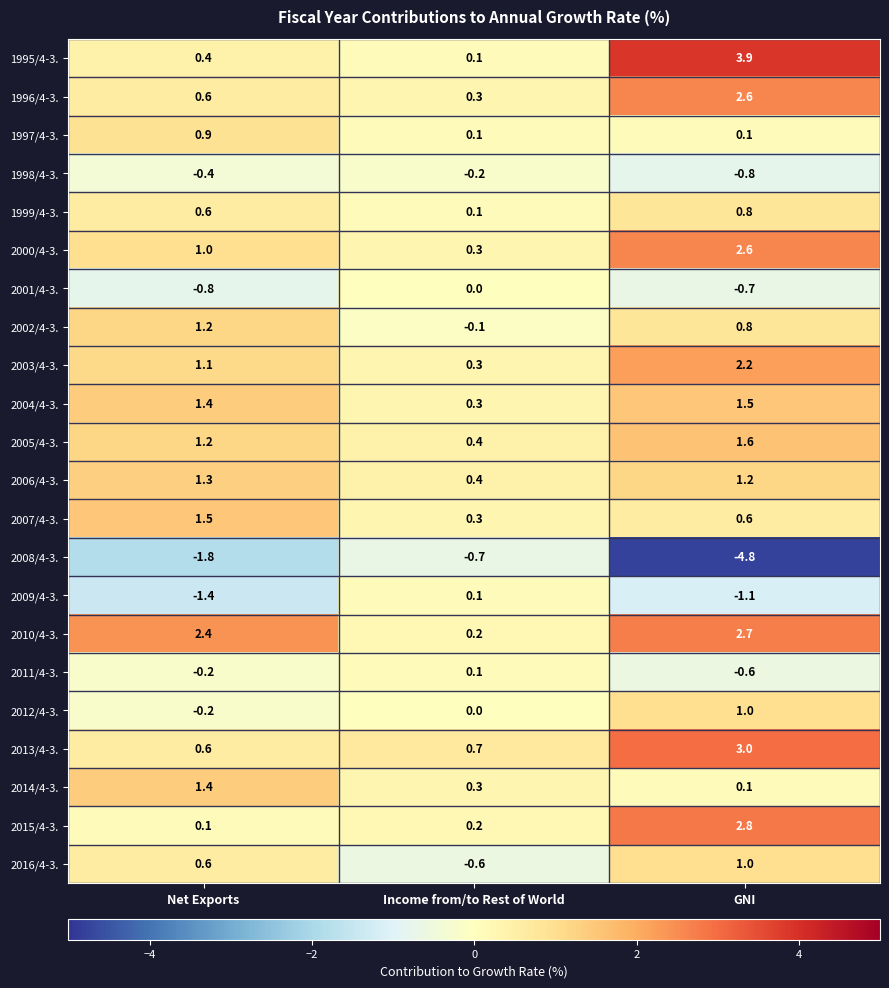

How many data points in 2012/4-3. are less than 0?

1